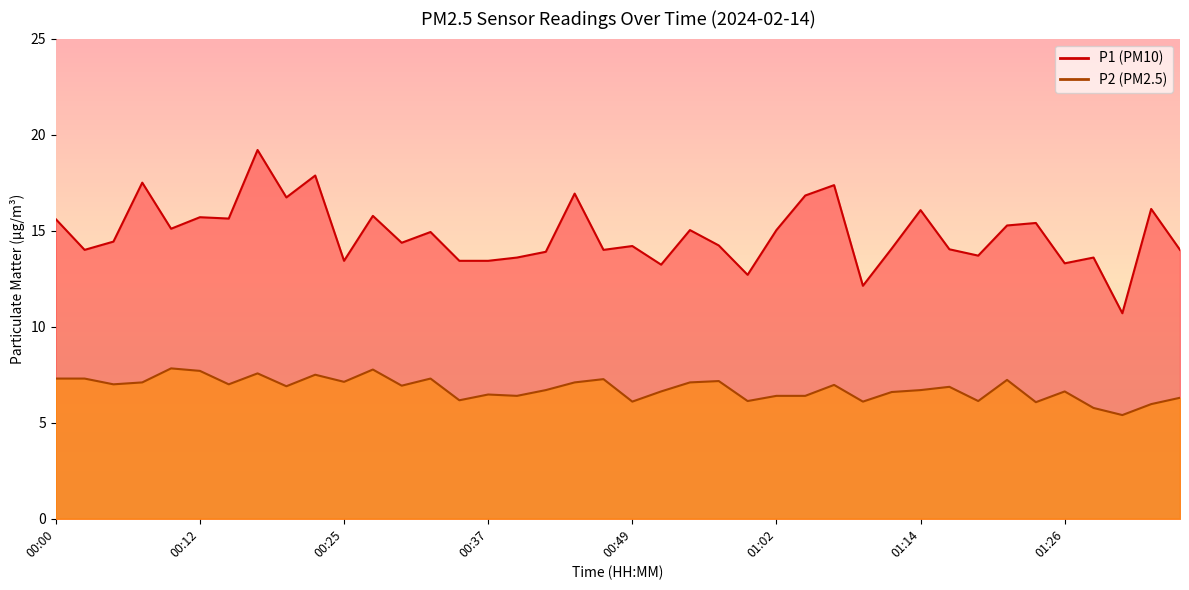

Reading left to right, extract all data points from this chart.

P1: 00:00=15.6	00:02=14.0	00:05=14.4	00:07=17.5	00:10=15.1	00:12=15.7	00:15=15.6	00:17=19.2	00:20=16.7	00:22=17.9	00:25=13.4	00:27=15.8	00:29=14.4	00:32=14.9	00:34=13.4	00:37=13.4	00:39=13.6	00:42=13.9	00:44=16.9	00:47=14.0	00:49=14.2	00:52=13.2	00:54=15.0	00:57=14.2	00:59=12.7	01:02=15.0	01:04=16.8	01:07=17.4	01:09=12.1	01:12=14.1	01:14=16.1	01:16=14.0	01:19=13.7	01:21=15.3	01:24=15.4	01:26=13.3	01:29=13.6	01:31=10.7	01:34=16.1	01:36=14.0
P2: 00:00=7.3	00:02=7.3	00:05=7.0	00:07=7.1	00:10=7.8	00:12=7.7	00:15=7.0	00:17=7.6	00:20=6.9	00:22=7.5	00:25=7.1	00:27=7.8	00:29=6.9	00:32=7.3	00:34=6.2	00:37=6.5	00:39=6.4	00:42=6.7	00:44=7.1	00:47=7.3	00:49=6.1	00:52=6.6	00:54=7.1	00:57=7.2	00:59=6.1	01:02=6.4	01:04=6.4	01:07=7.0	01:09=6.1	01:12=6.6	01:14=6.7	01:16=6.9	01:19=6.1	01:21=7.2	01:24=6.1	01:26=6.6	01:29=5.8	01:31=5.4	01:34=6.0	01:36=6.3